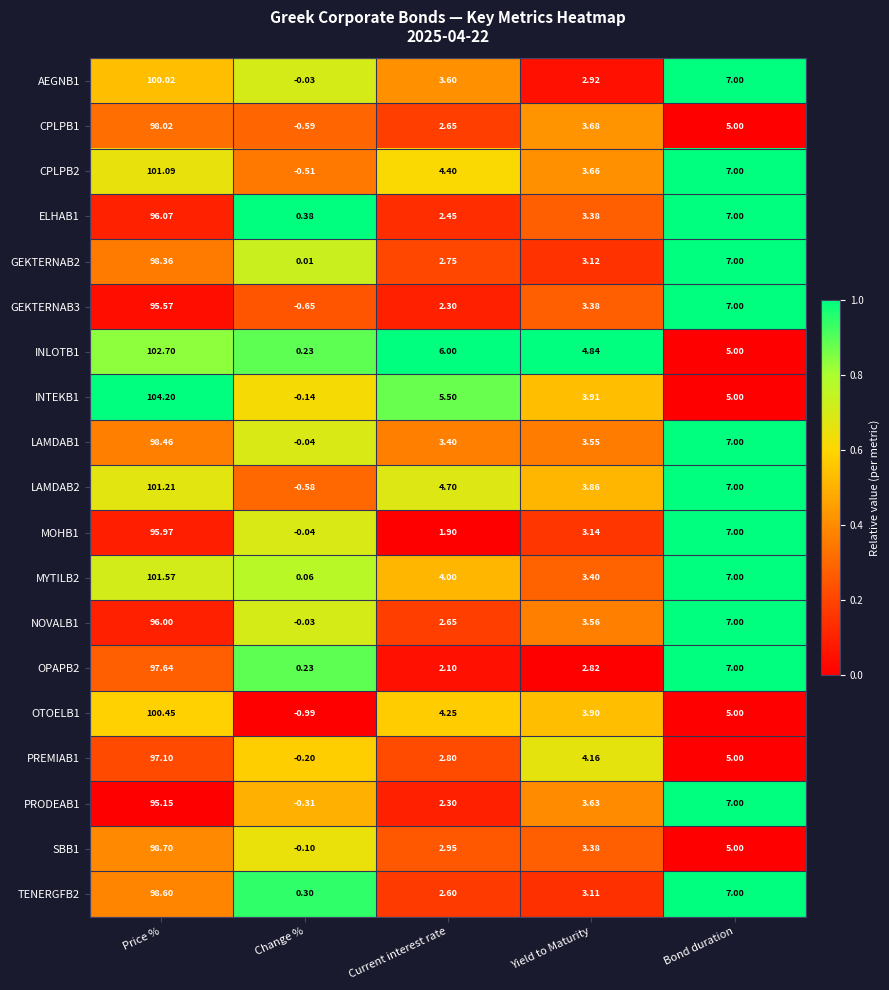

List the labels in order of CPLPB1 value, smallest first.

Change %, Current interest rate, Yield to Maturity, Bond duration, Price %